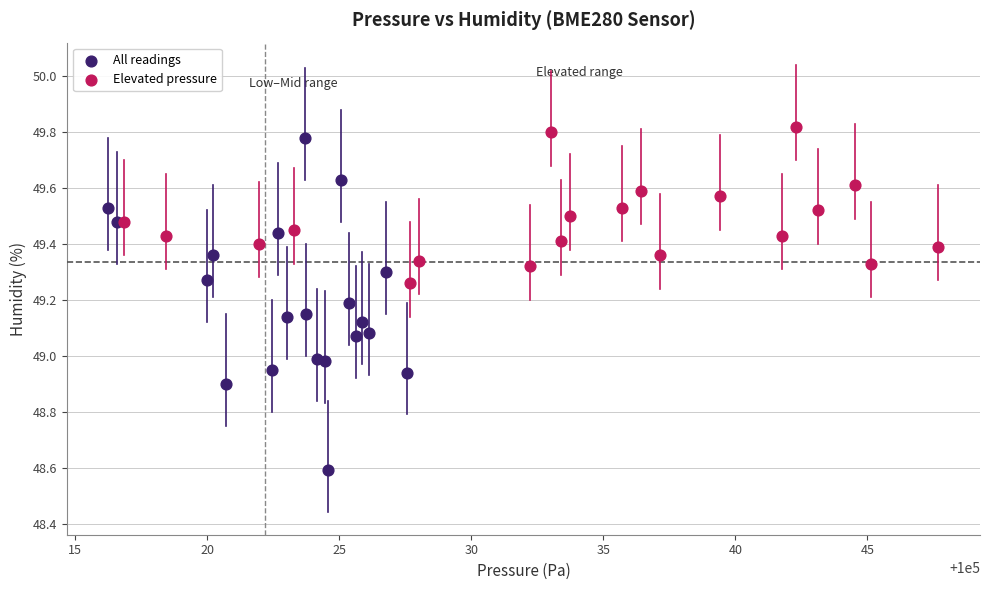

Which series reaches the minimum Y coordinate?

All readings